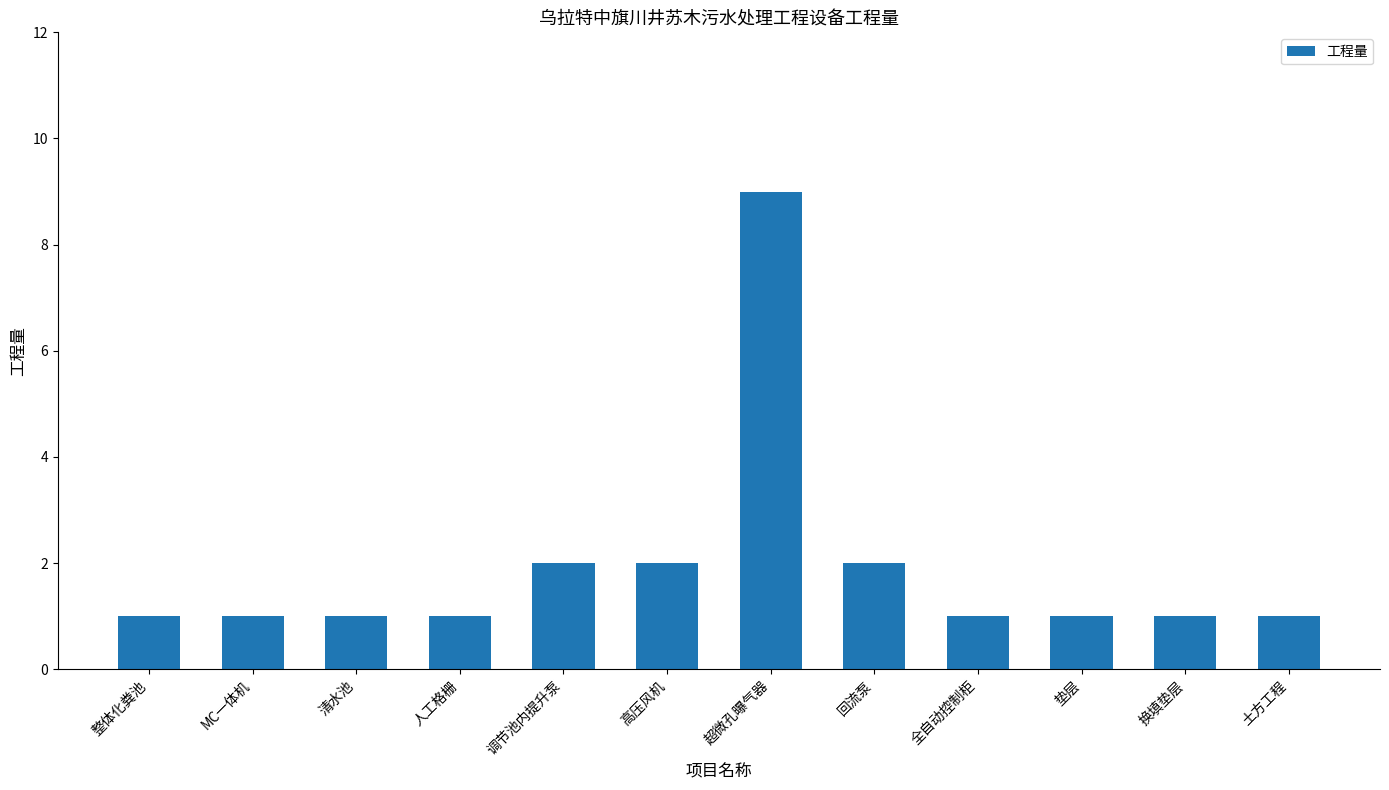

Count the values in the range 1 to 2.

11